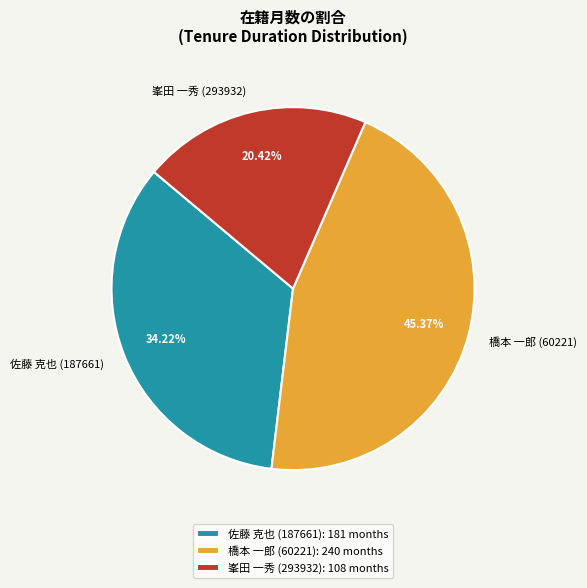

Combined, what portion of the pie is 橋本 一郎 (60221) and 佐藤 克也 (187661)?

79.6%